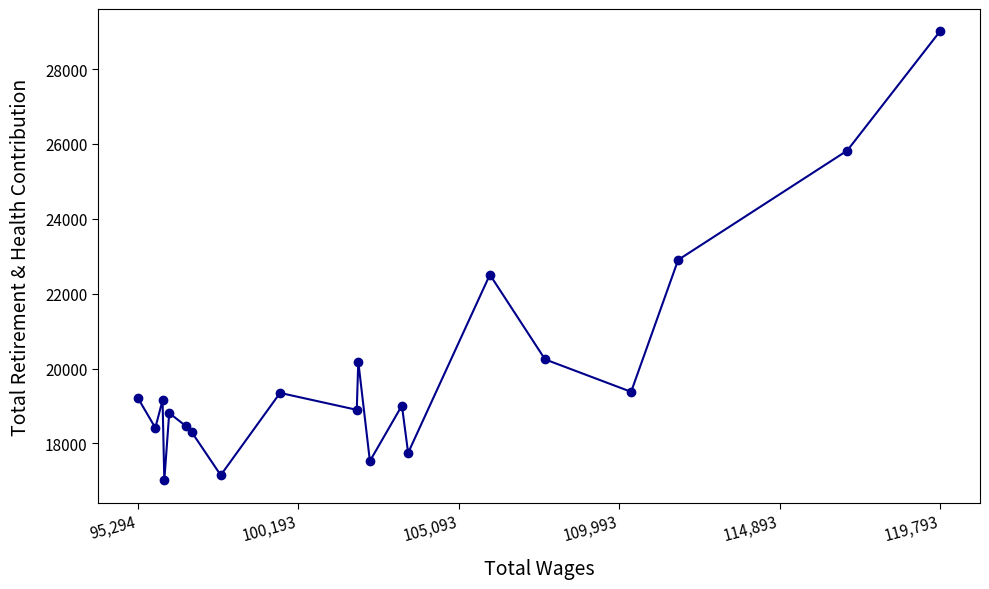

What is the difference between the maximum and minimum values?

11998